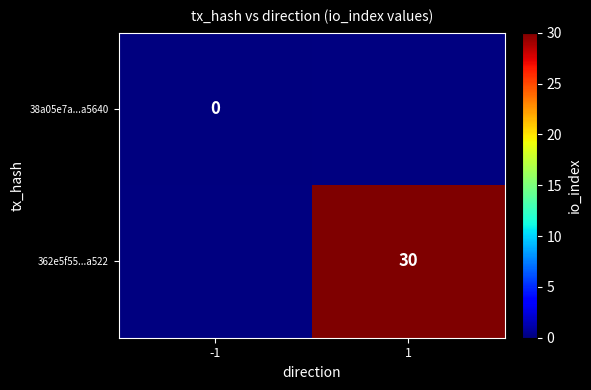

True or false: 362e5f55...a522 has a value of 17 at 1.

False